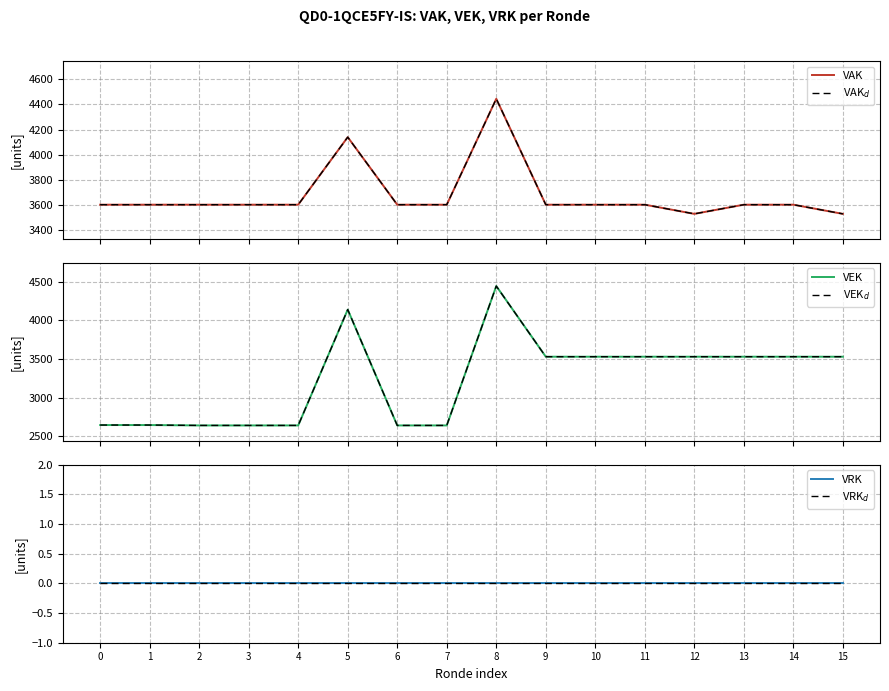

What is the sum of all VAK values?

58881